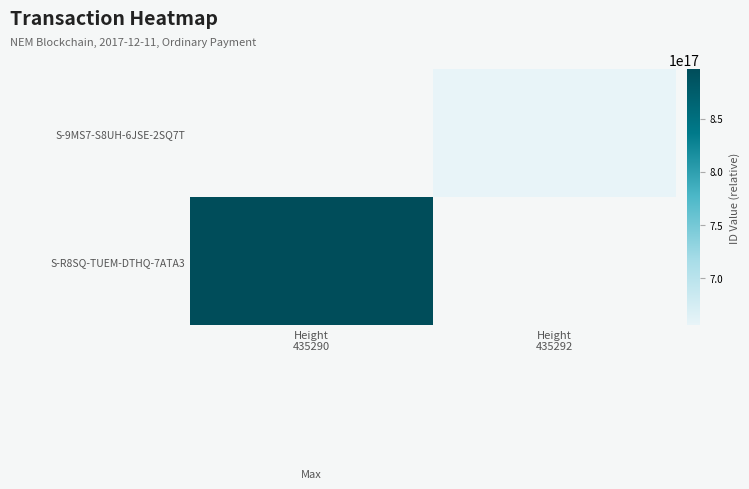

Which label corresponds to the smallest value in the chart?

Height
435292